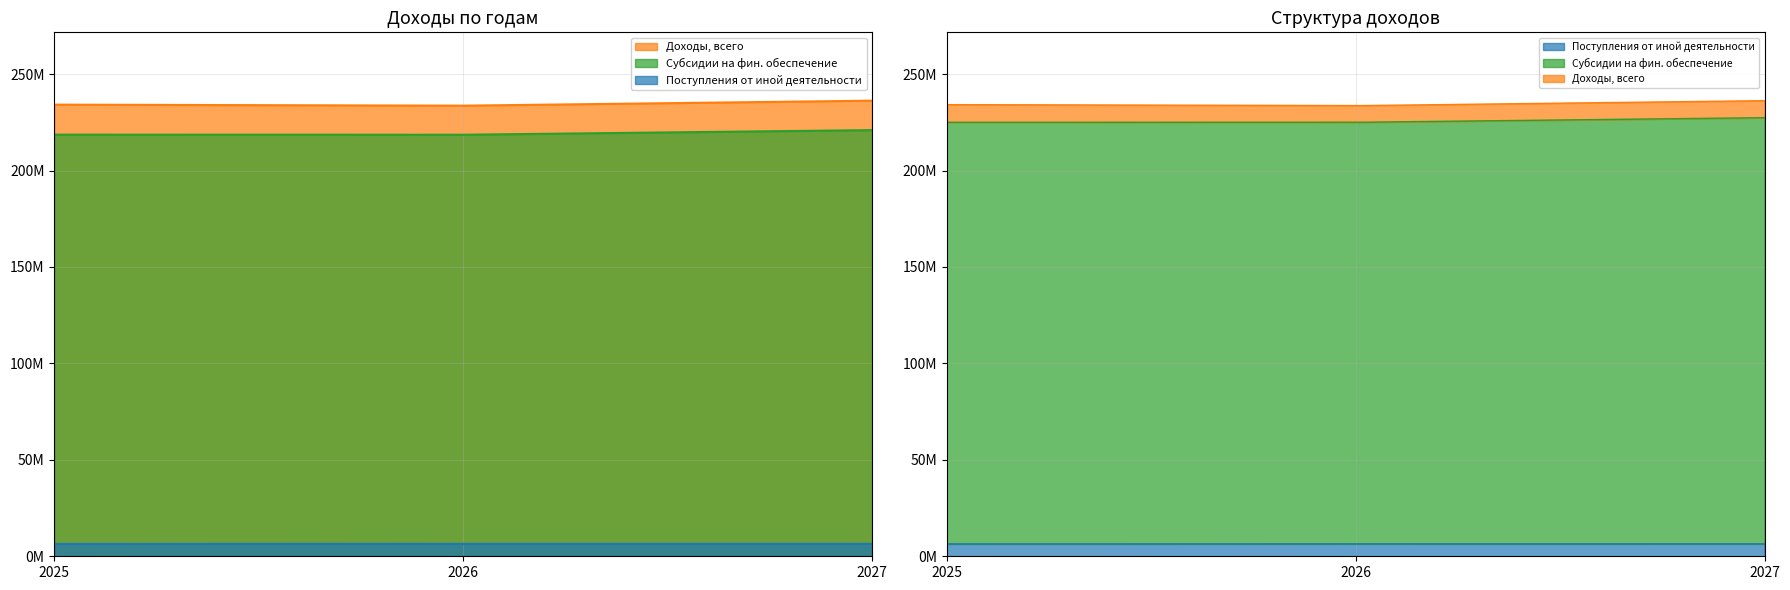

Reading left to right, extract all data points from this chart.

Доходы, всего: 234165623.9	233625501.7	236215832.2
Субсидии на фин. обеспечение: 218601989.9	218557932.6	220953246.6
Поступления от иной деятельности: 6400625.9	6443437.2	6443437.2